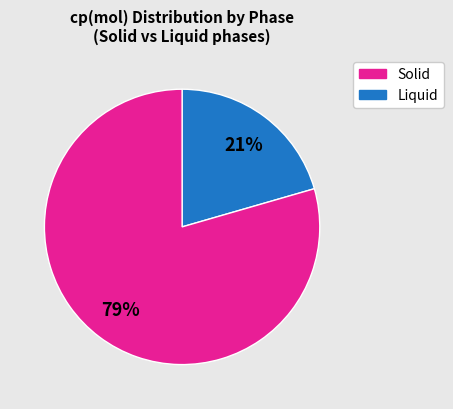

To the nearest percent, what is the average slice percentage?

50%